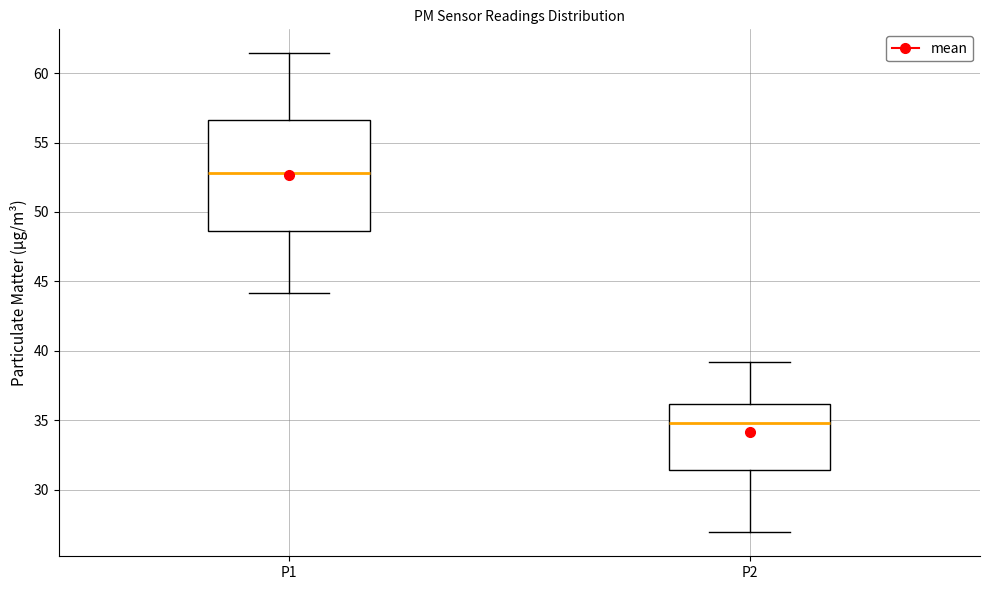

Reading left to right, read every box against the y-axis: the position of its median line, the range the box covers, and the ends of its whiskers. The values are not printed on the chart, so give them approximately, as read against the axis.

P1: median 53.0, box 48.5 to 56.5, whiskers 44.0 to 61.5
P2: median 35.0, box 31.5 to 36.0, whiskers 27.0 to 39.0